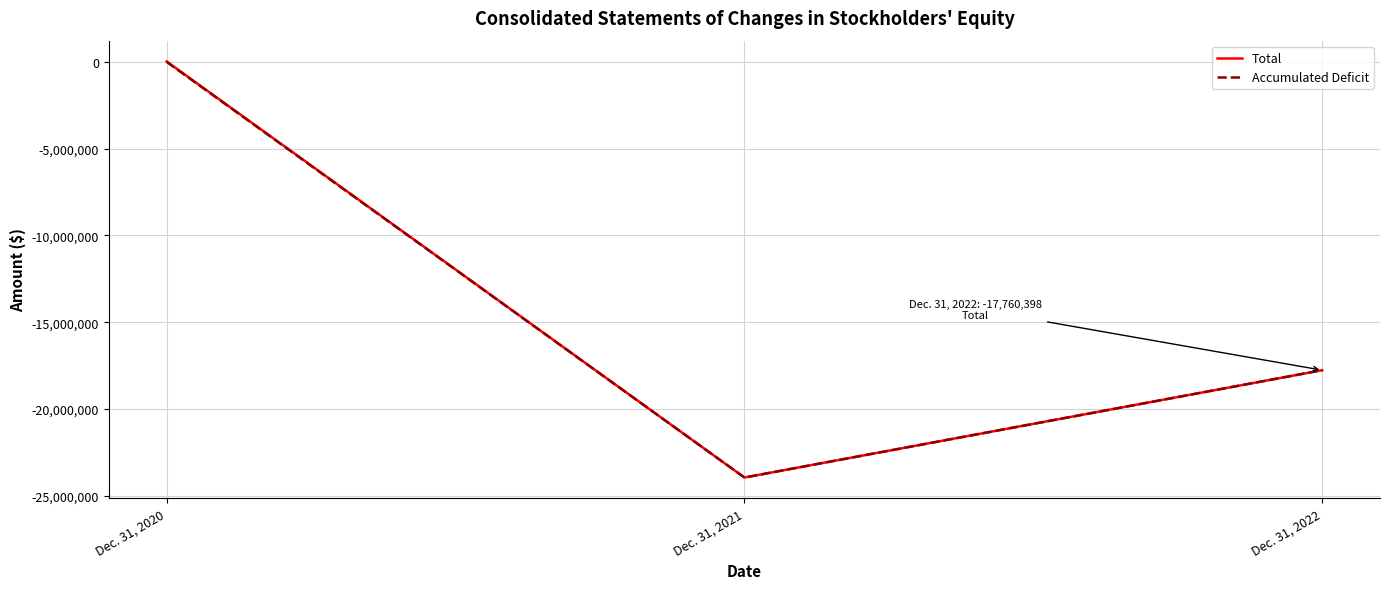

How many values in the Accumulated Deficit series exceed -17761261?

1